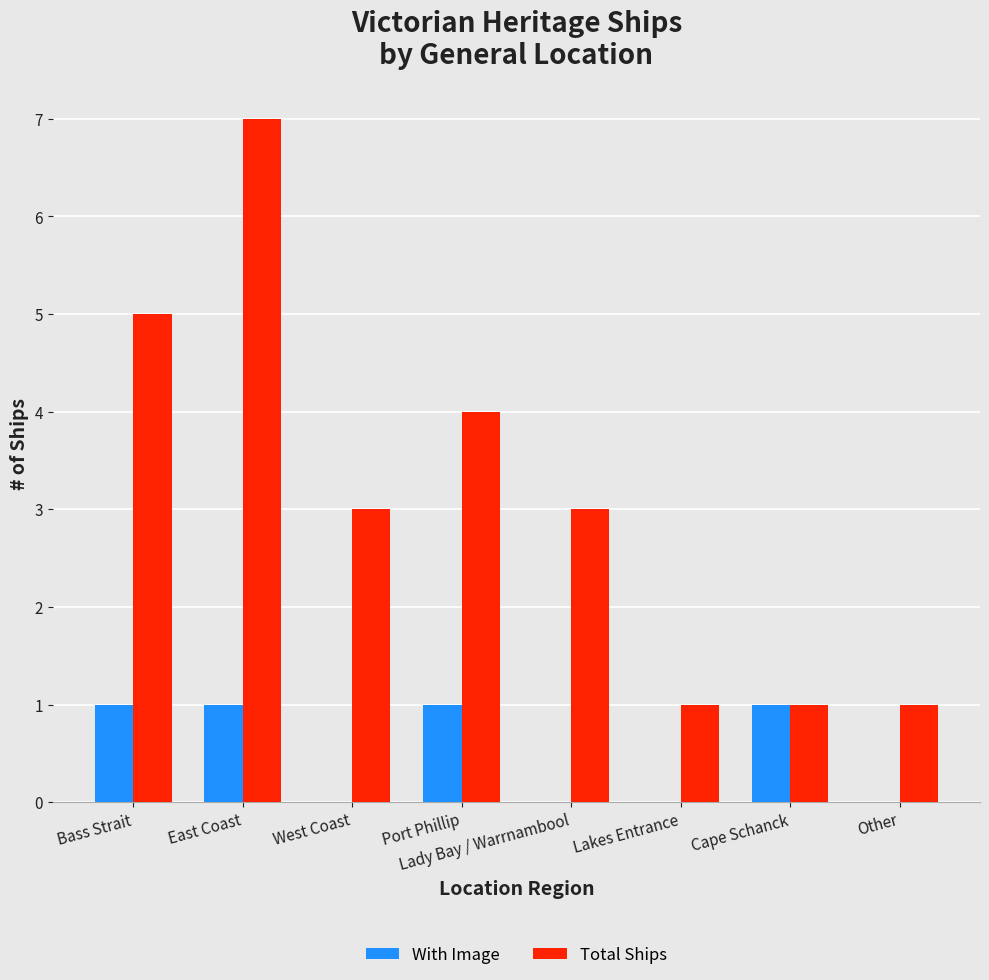

Reading left to right, what are all the values shown in this chart?

With Image: Bass Strait=1	East Coast=1	West Coast=0	Port Phillip=1	Lady Bay / Warrnambool=0	Lakes Entrance=0	Cape Schanck=1	Other=0
Total Ships: Bass Strait=5	East Coast=7	West Coast=3	Port Phillip=4	Lady Bay / Warrnambool=3	Lakes Entrance=1	Cape Schanck=1	Other=1